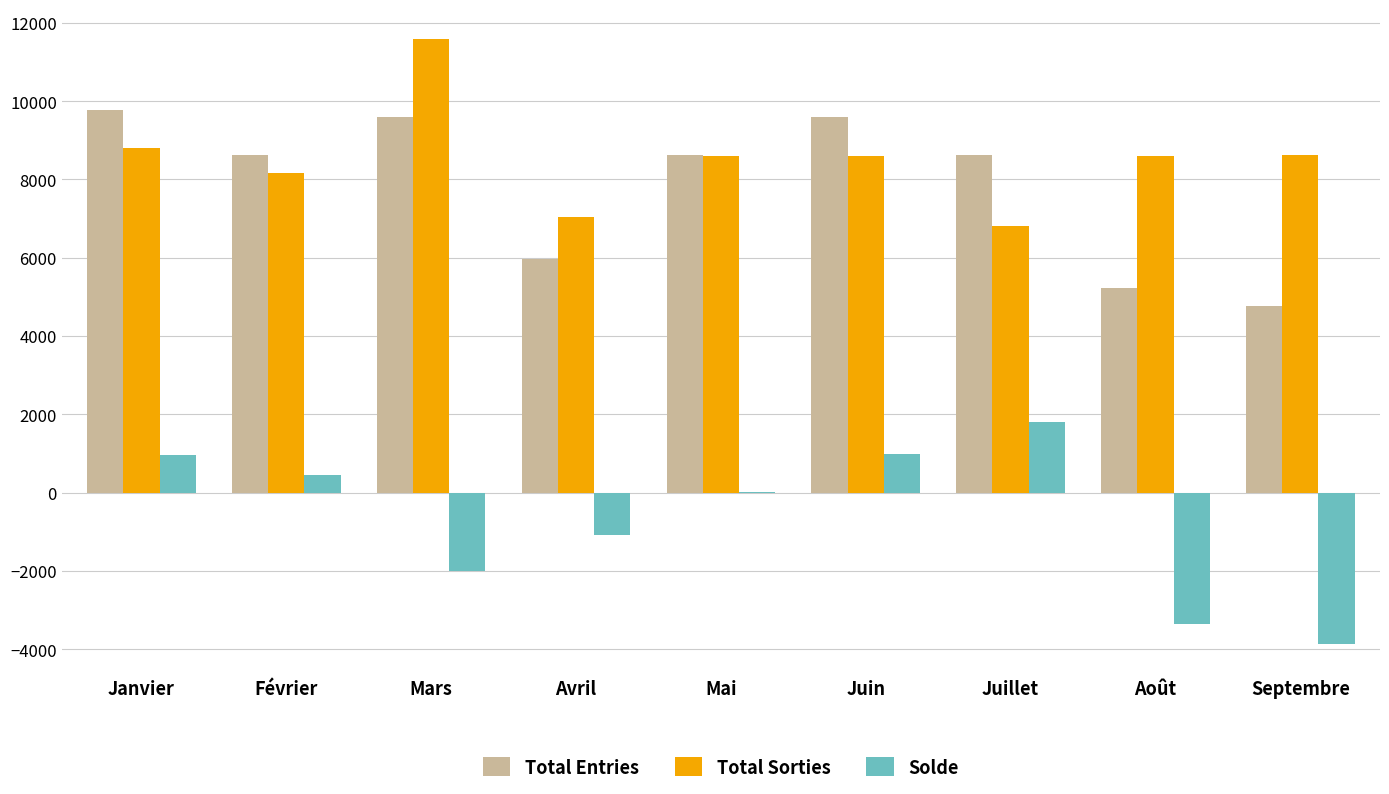

The value of Solde at Juin is 979.8. True or false?

True